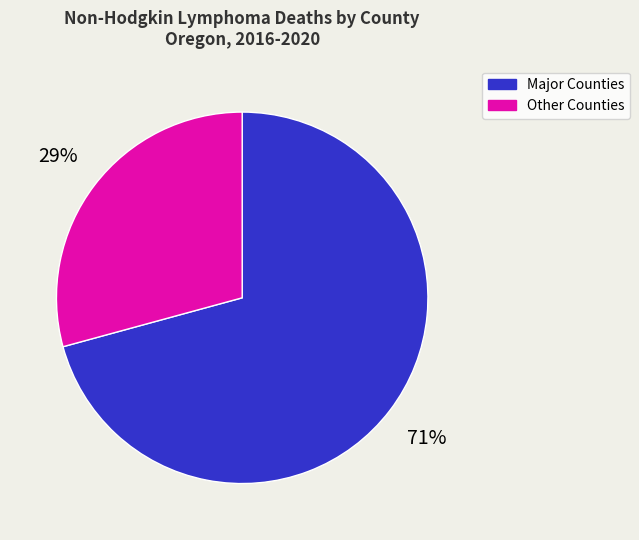

Between Other Counties and Major Counties, which is larger?

Major Counties